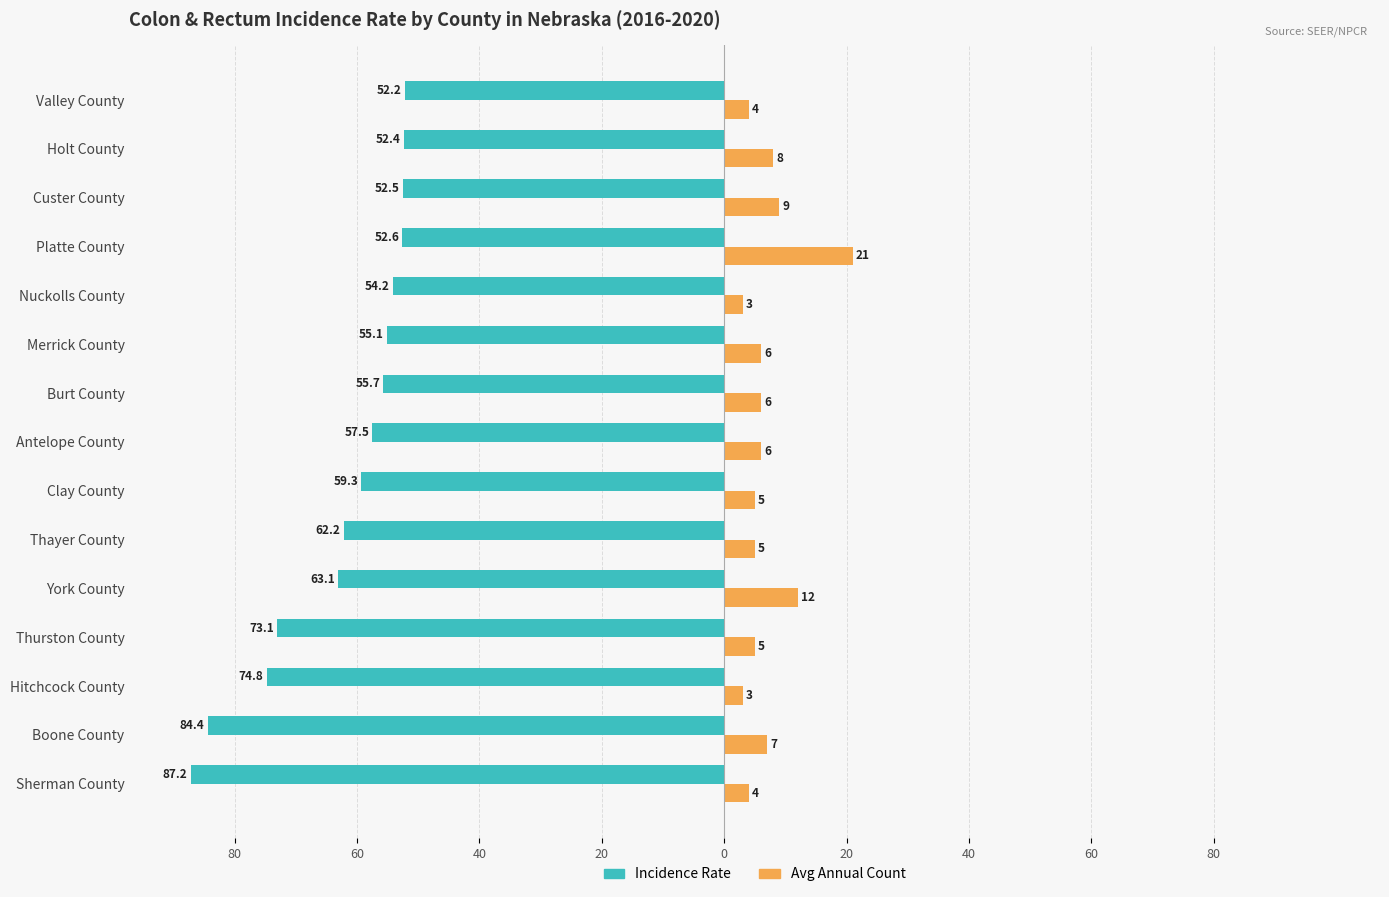

What are all the series names shown in the legend?

Incidence Rate, Avg Annual Count